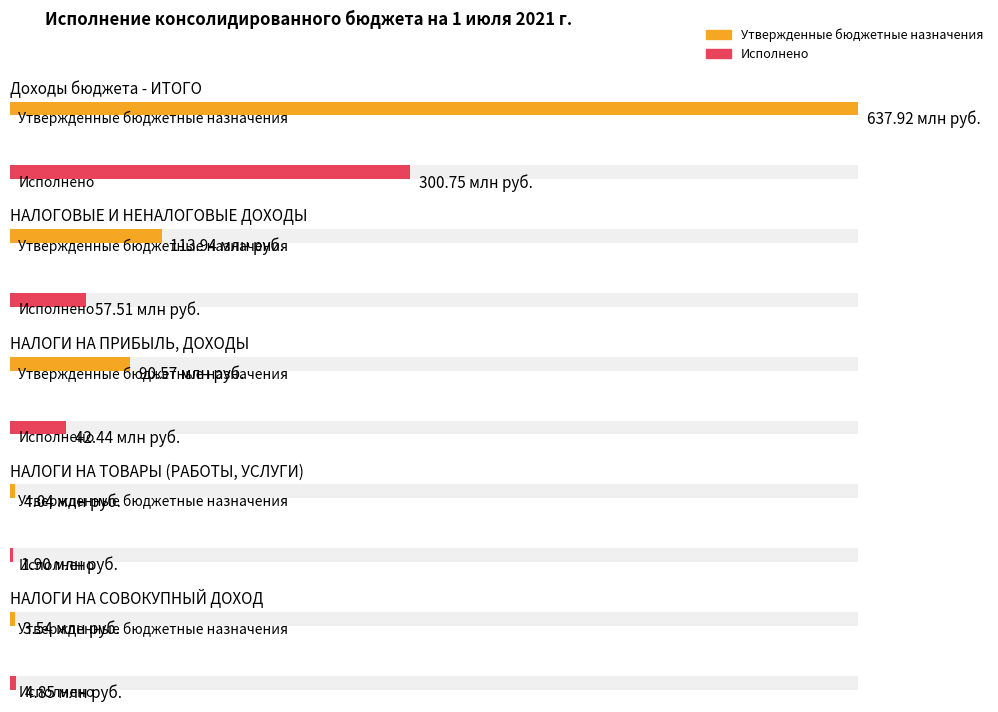

At which category is the sum across all series the highest?

Доходы бюджета - ИТОГО